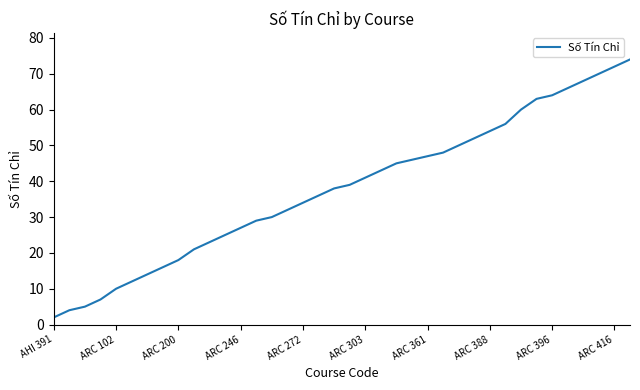

What is the maximum value shown in the chart?

74